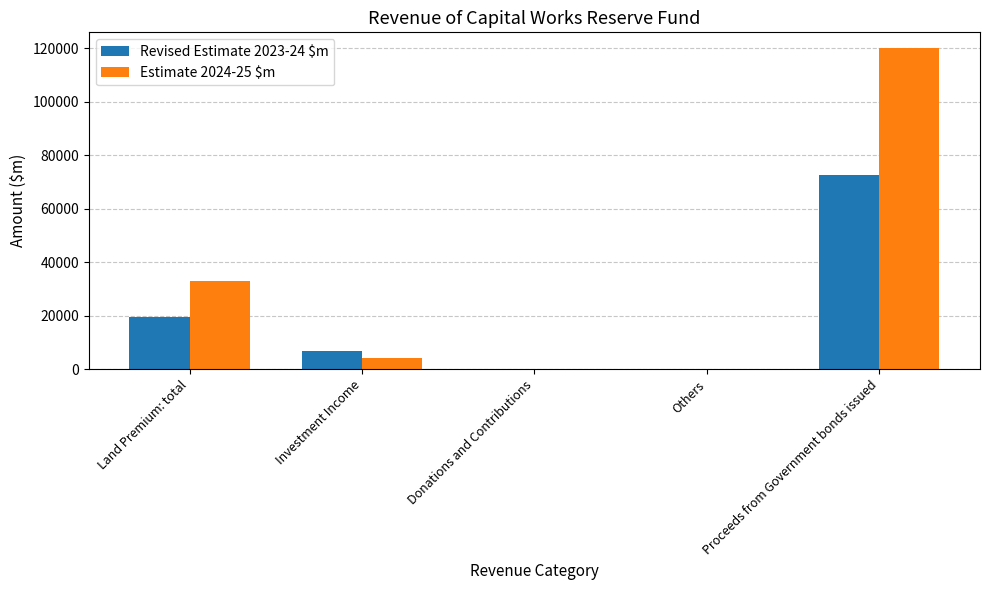

True or false: Estimate 2024-25 $m has a value of 28857 at Proceeds from Government bonds issued.

False